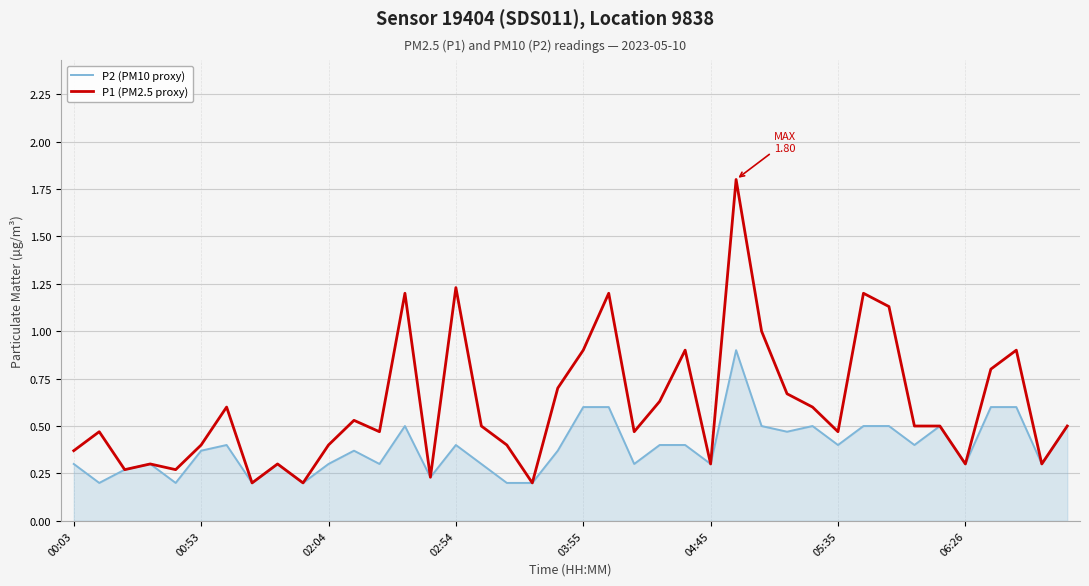

True or false: P1 (PM2.5 proxy) has more than 0 interior local peaks.

True